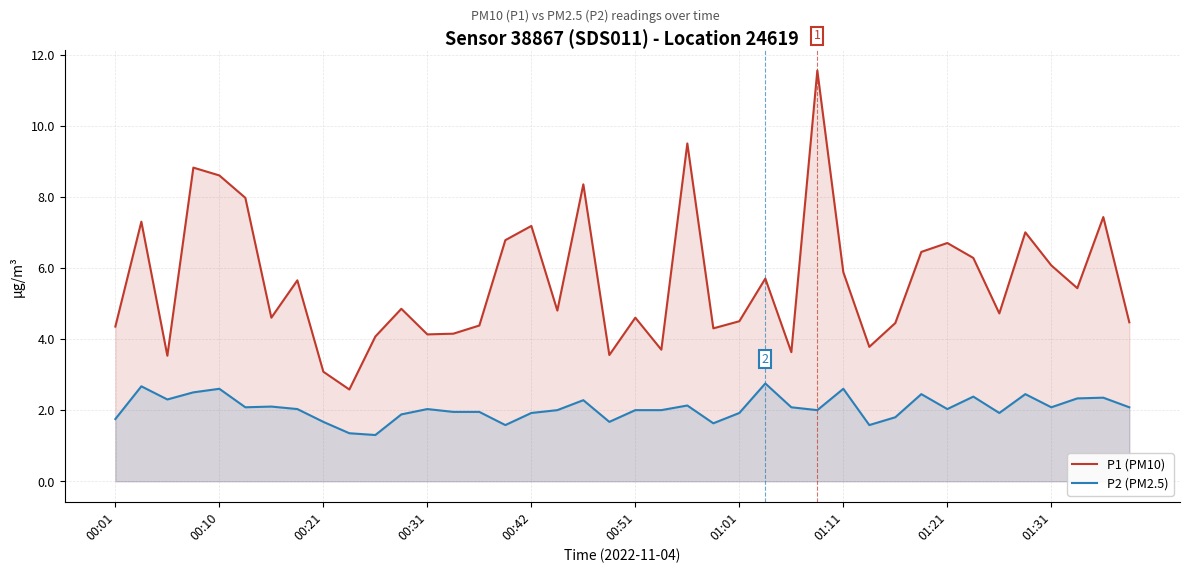

The P1 (PM10) series shows 3.1 at 00:21. True or false?

True